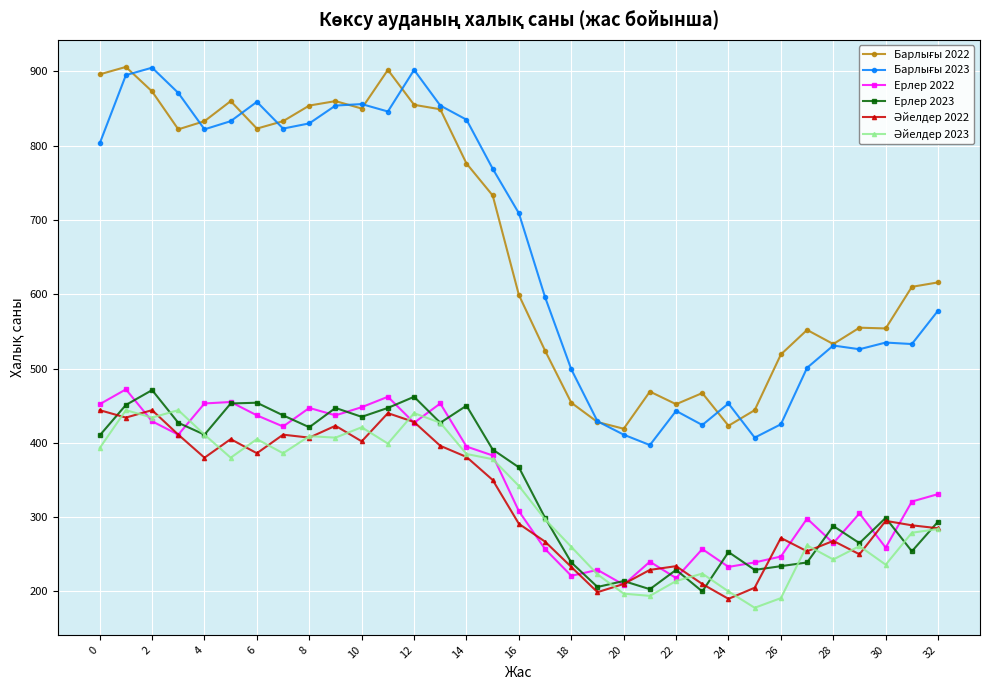

True or false: Ерлер 2022 has more than 2 points higher than both neighbors.

True